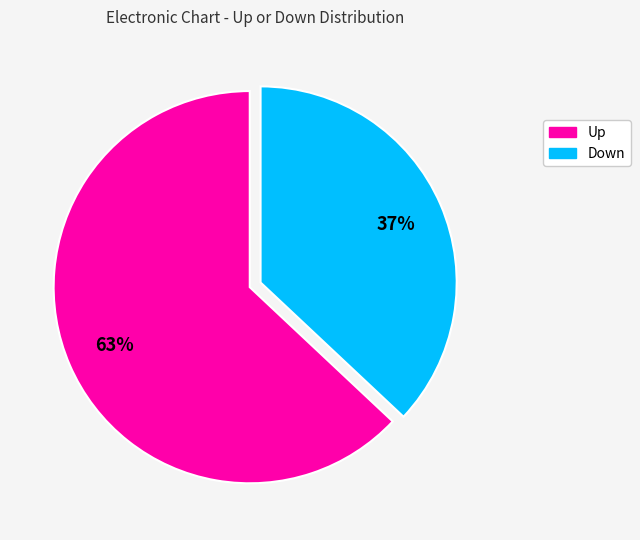

Is there a majority slice in this chart?

Yes